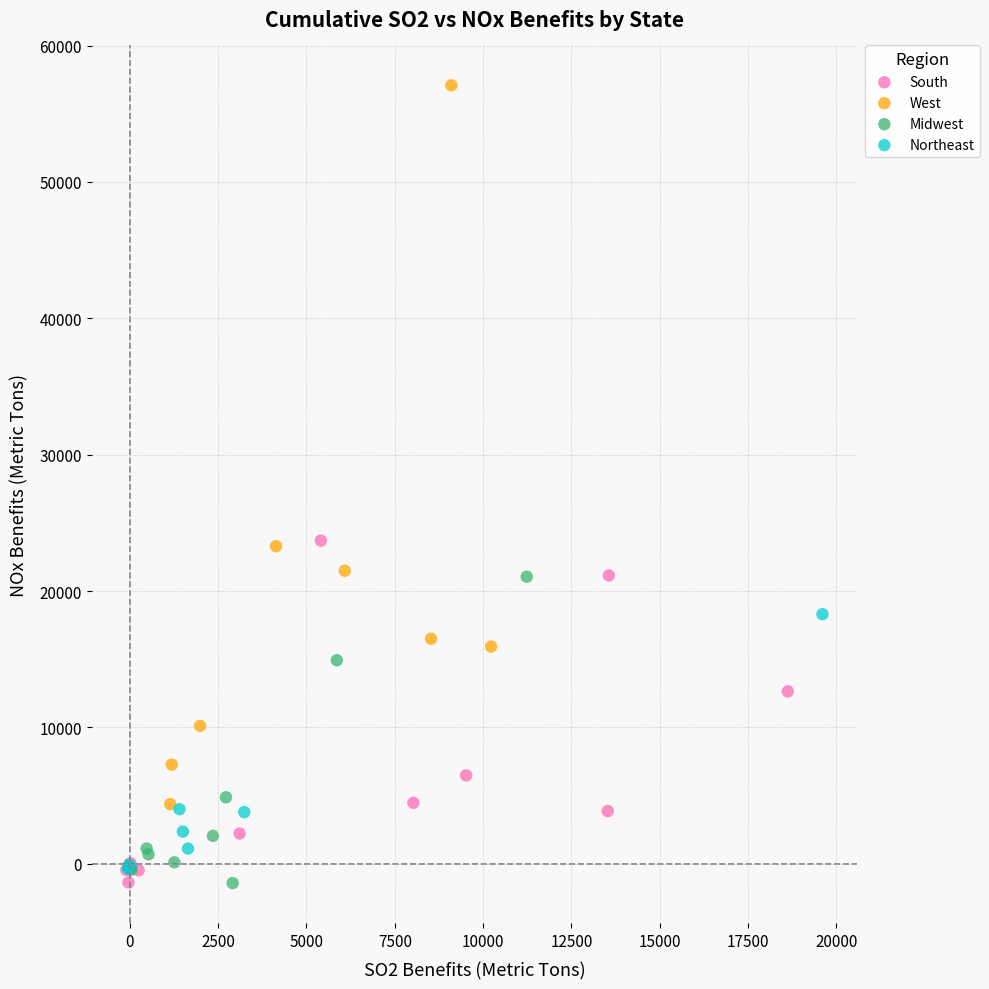

Which series has the largest Y range (max minus min)?

West